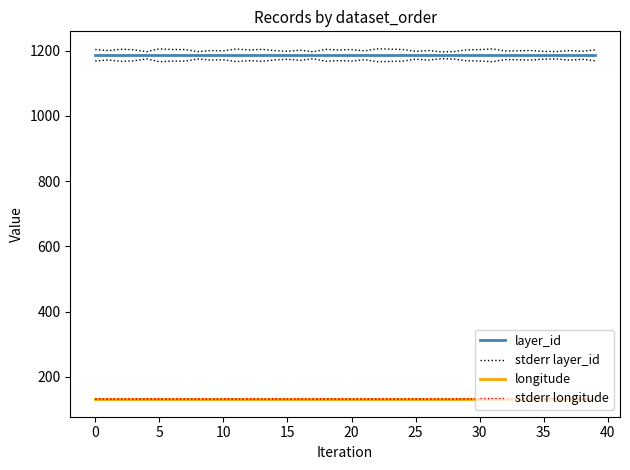

Does the chart have visible grid lines?

No